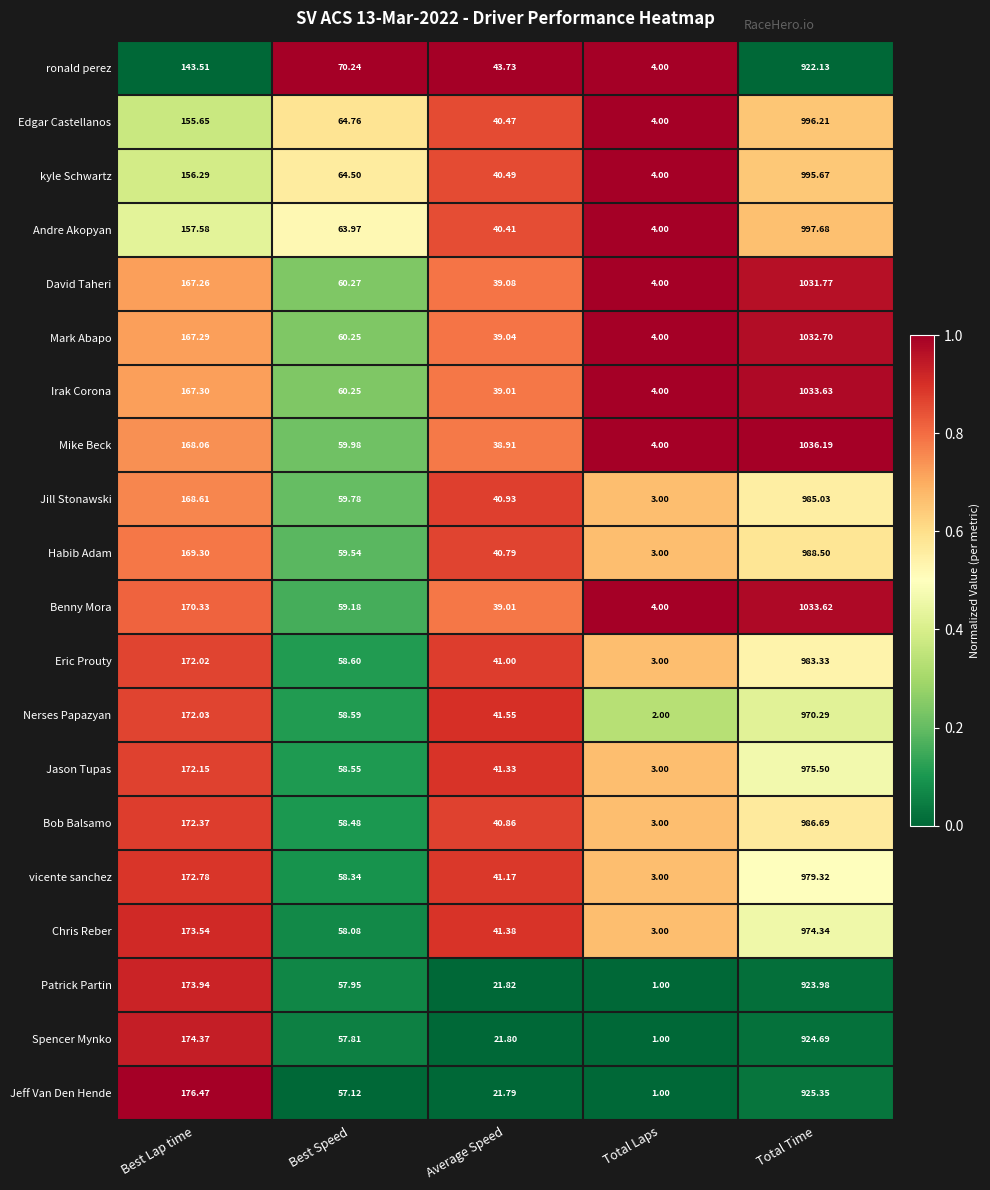

Where is Eric Prouty nearest to the value 493?

Best Lap time